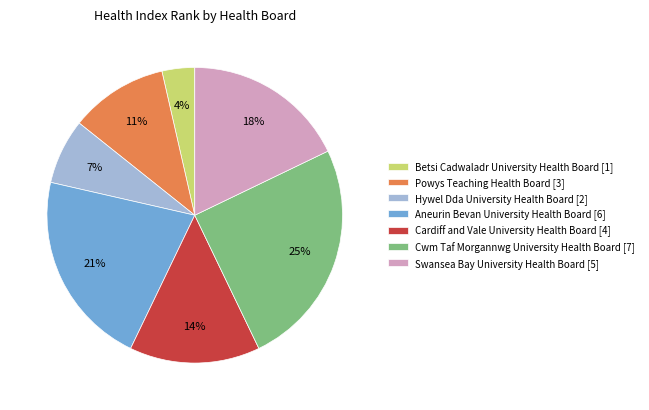

How many slices are in this pie chart?

7